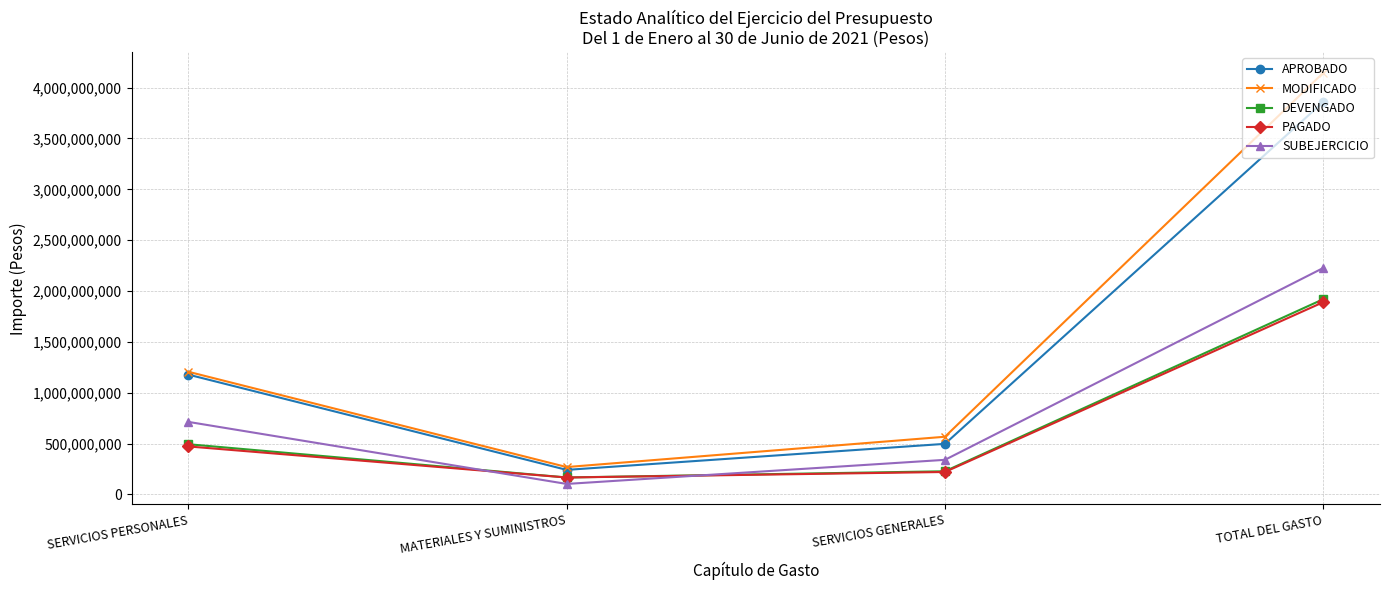

What is the difference between the APROBADO values at TOTAL DEL GASTO and MATERIALES Y SUMINISTROS?

3617919685